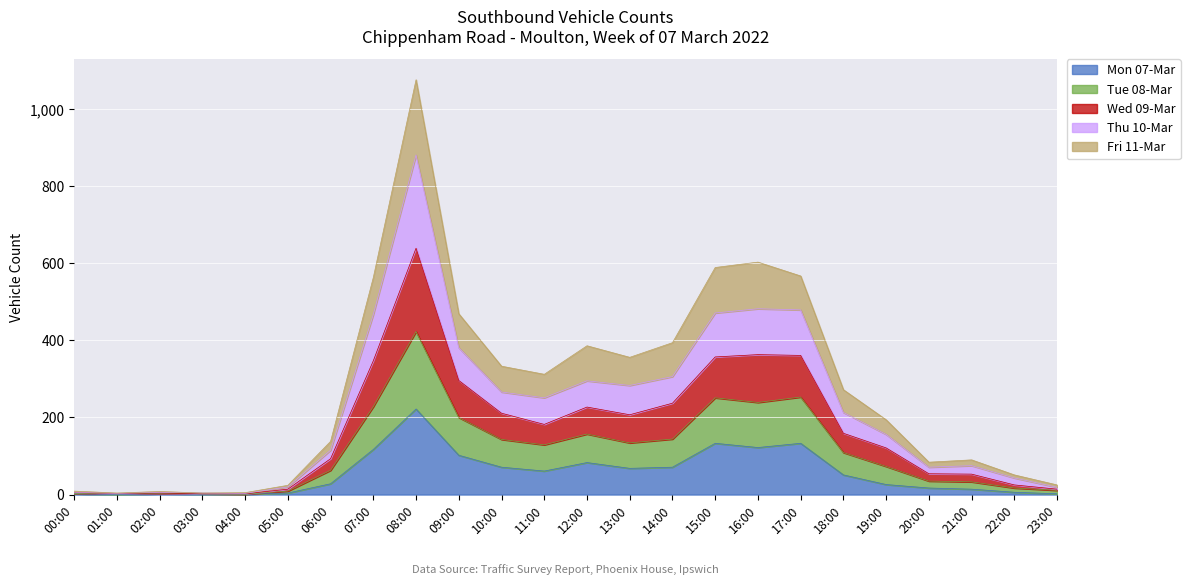

Rank the series by their average value, from highest to lowest.

Wed 09-Mar, Thu 10-Mar, Fri 11-Mar, Tue 08-Mar, Mon 07-Mar